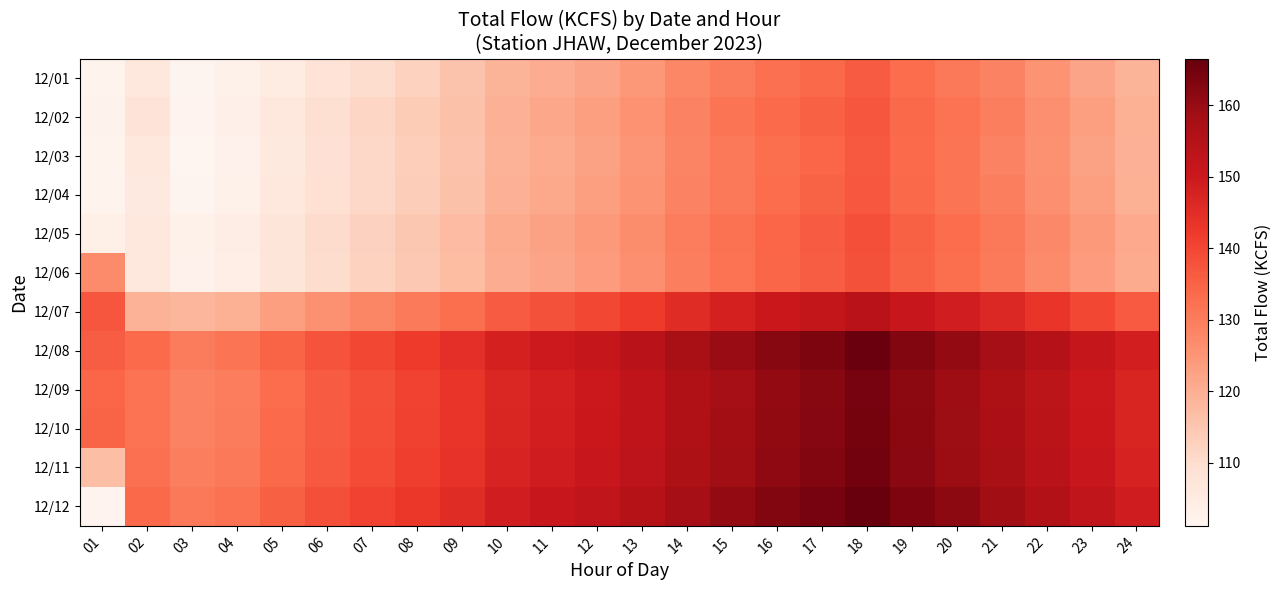

How many categories are shown in the chart?

24